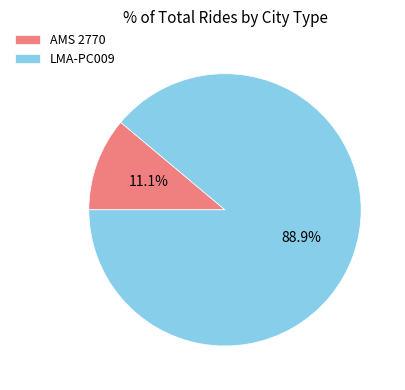

Combined, do LMA-PC009 and AMS 2770 account for over 50%?

Yes